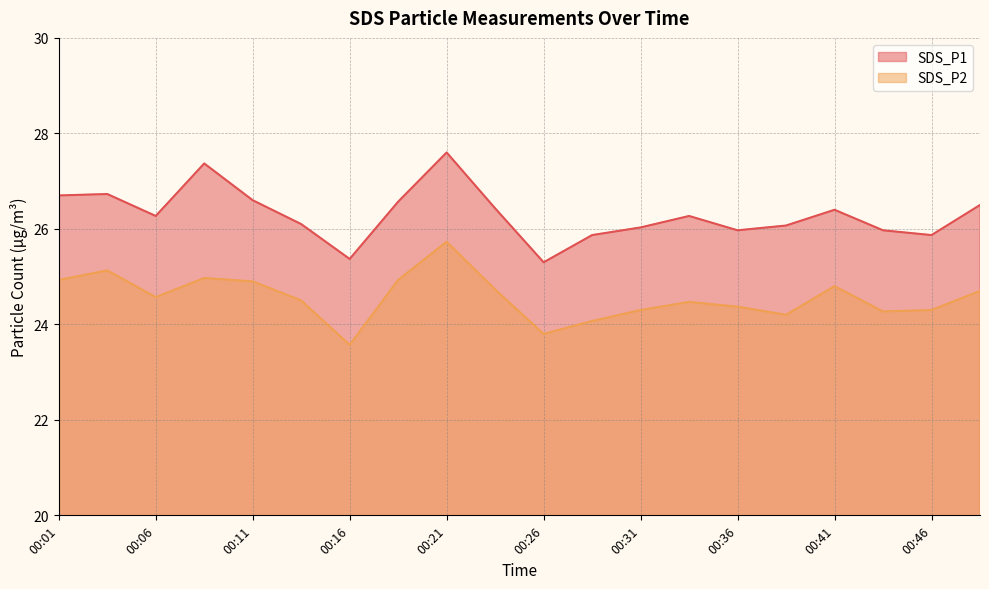

How many interior local peaks does the SDS_P2 series have?

5